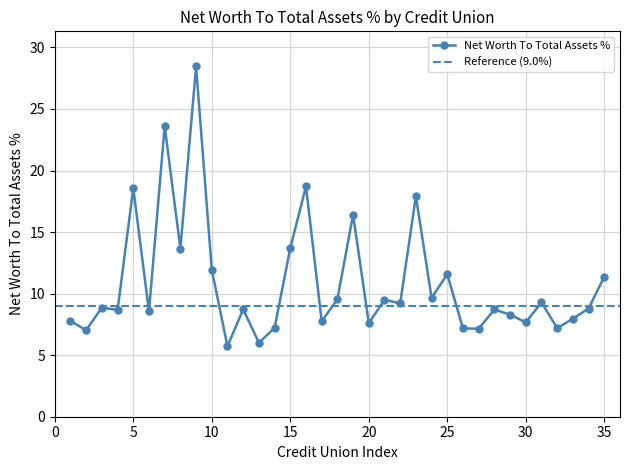

True or false: Net Worth To Total Assets % has more than 2 points higher than both neighbors.

True